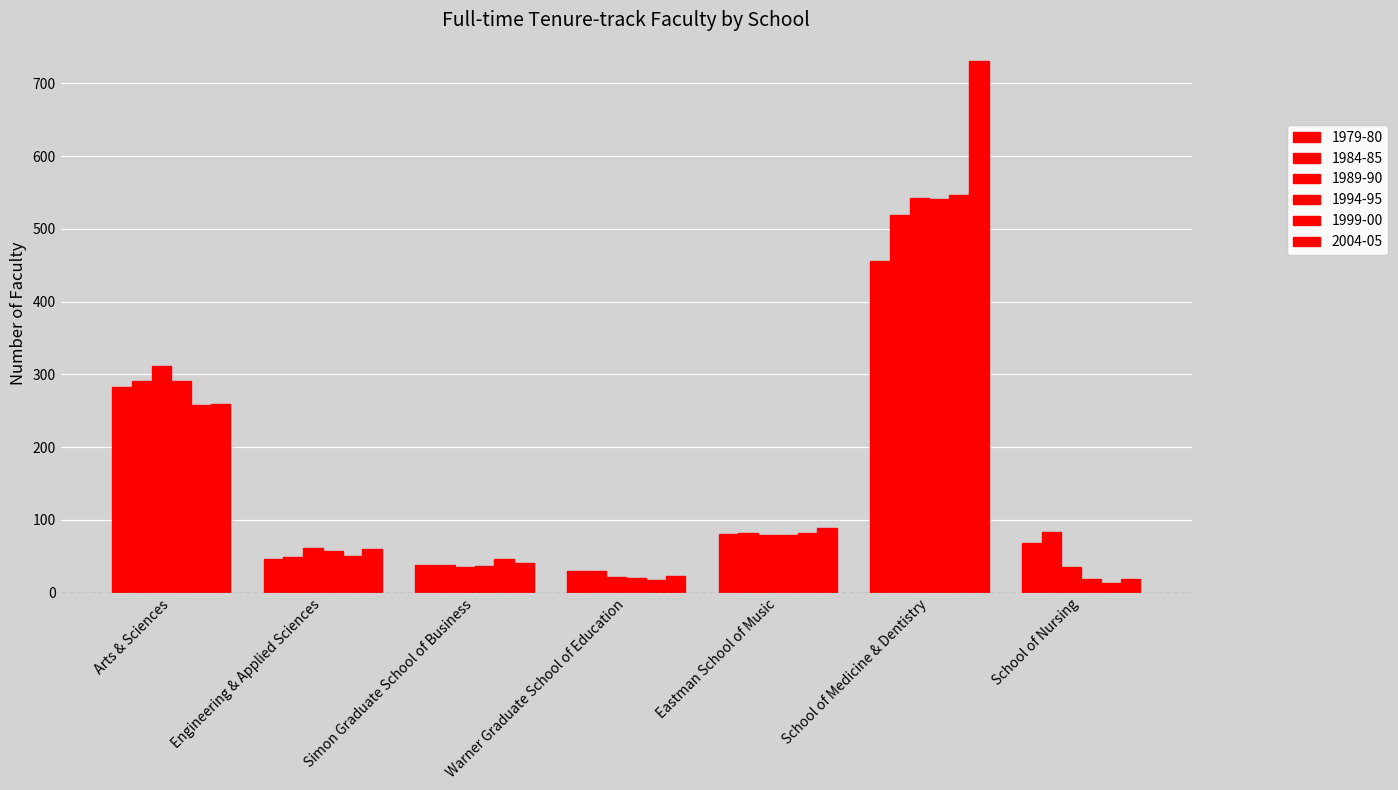

How many bars are there in total?

42